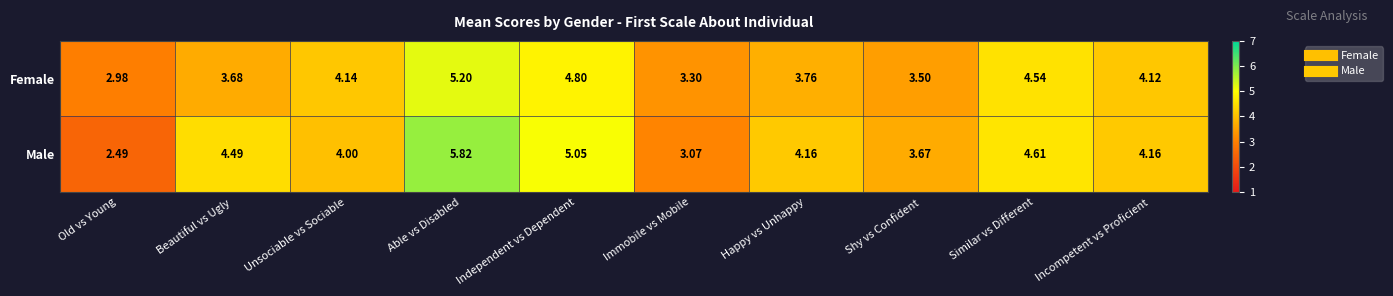

Which series has the widest spread of values?

Male